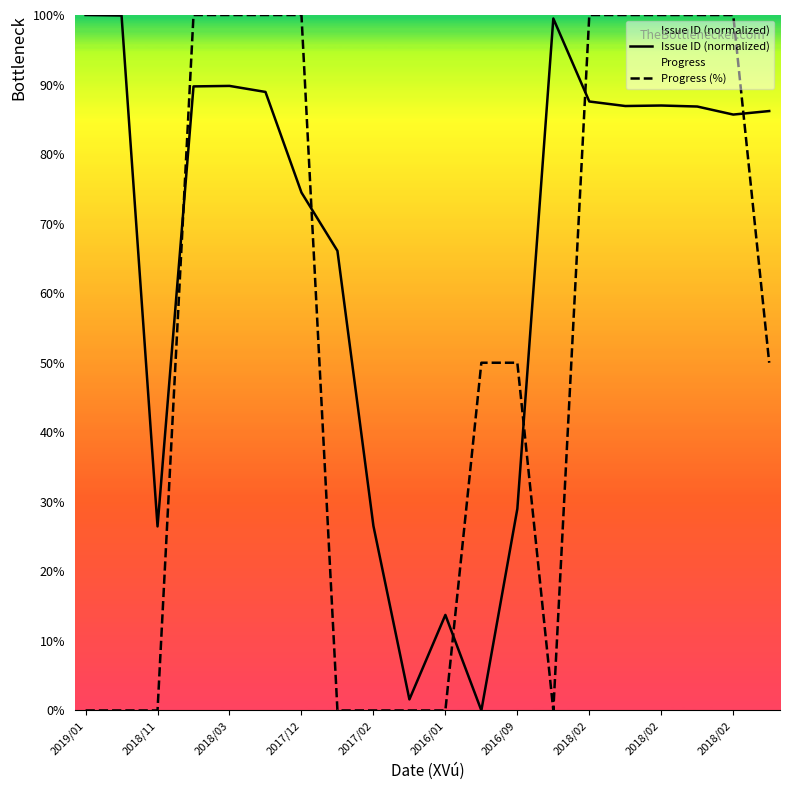

How many interior local peaks does the Issue ID (normalized) series have?

4